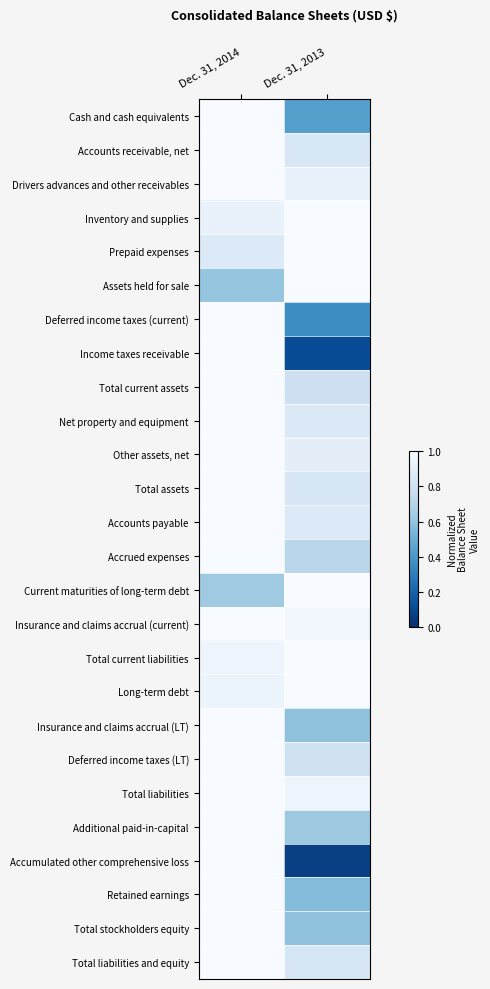

Which label corresponds to the largest value in the chart?

Dec. 31, 2014